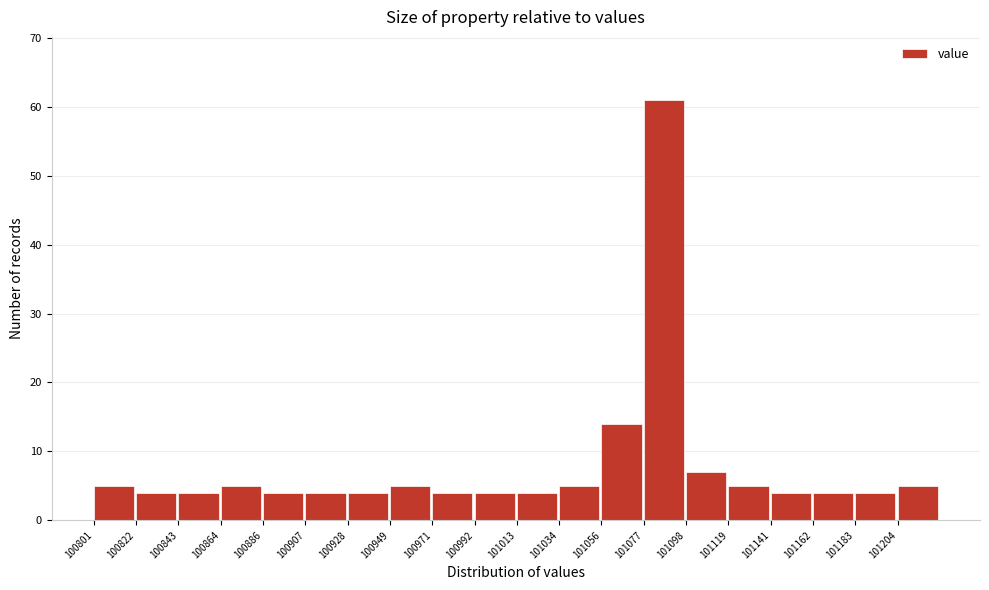

Reading left to right, list every bar in this chart as the range it spans on the x-axis followed by its height. Neither the bar edges nor the heights are printed on the chart, so give them approximately, as read against the axes.

100800 to 100820: 5
100820 to 100845: 4
100845 to 100865: 4
100865 to 100885: 5
100885 to 100905: 4
100905 to 100930: 4
100930 to 100950: 4
100950 to 100970: 5
100970 to 100990: 4
100990 to 101015: 4
101015 to 101035: 4
101035 to 101055: 5
101055 to 101075: 14
101075 to 101100: 61
101100 to 101120: 7
101120 to 101140: 5
101140 to 101160: 4
101160 to 101185: 4
101185 to 101205: 4
101205 to 101225: 5